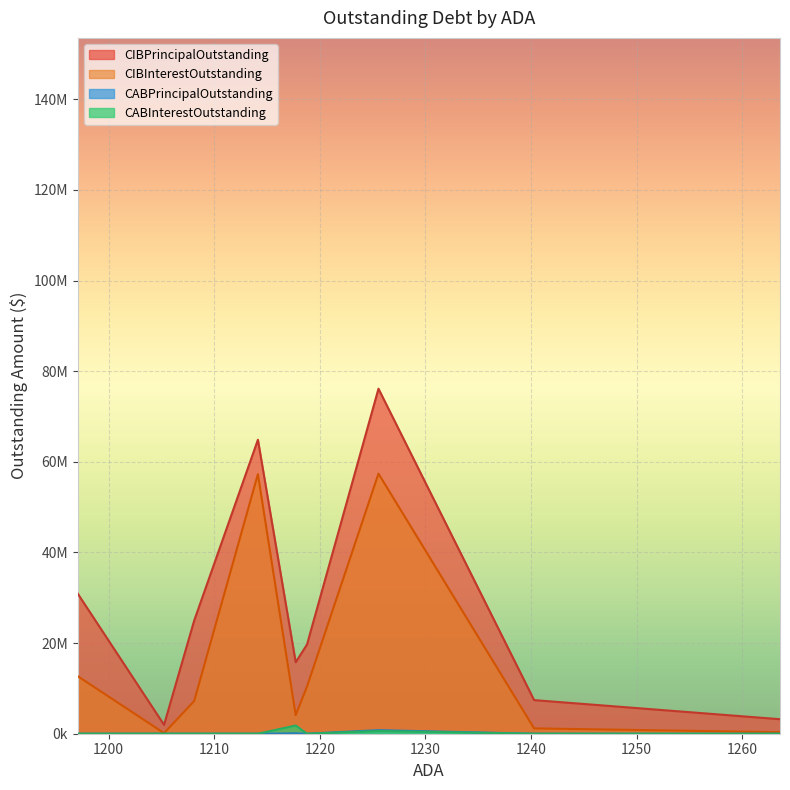

Which series has the widest spread of values?

CIBPrincipalOutstanding